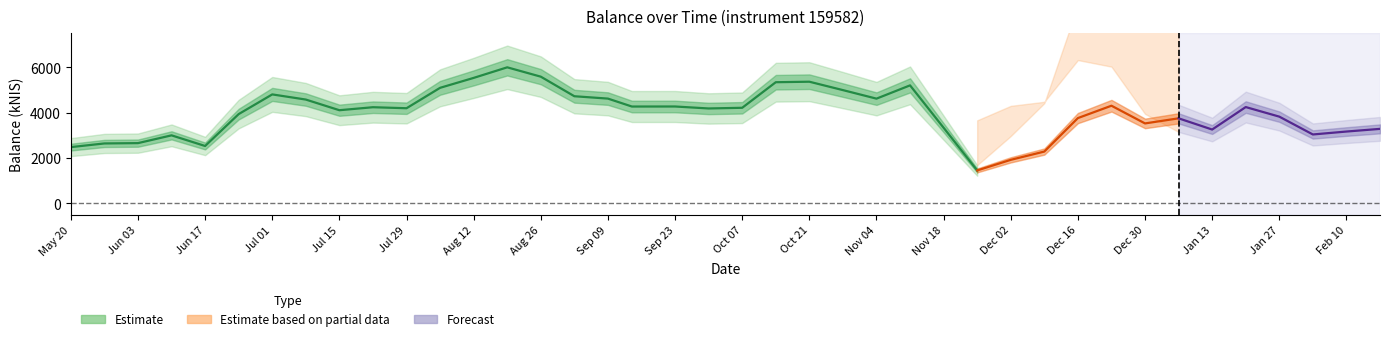

What is the difference between the values at 2021-10-14 and 2021-09-14?

1071.3